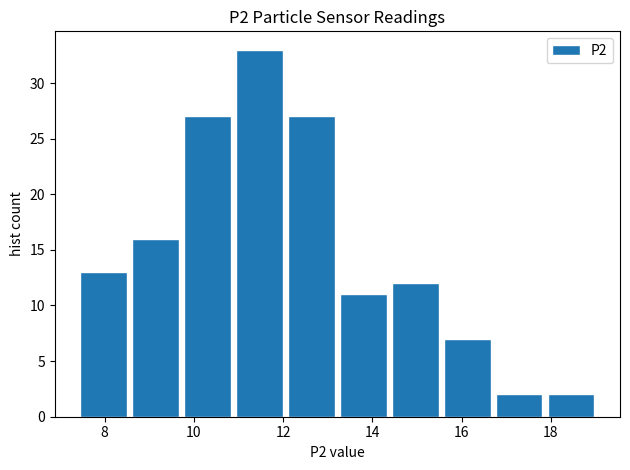

Over which range of the x-axis is the bar tallest?

10.8 to 12.0